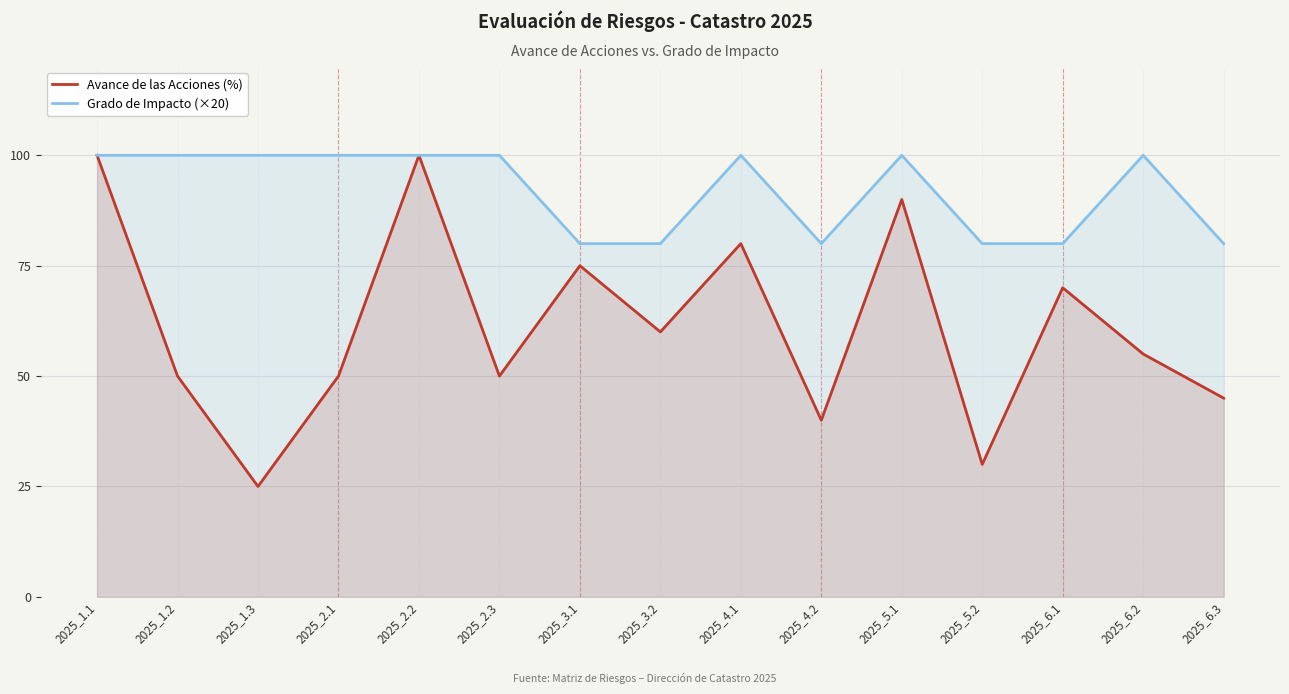

Between 2025_5.2 and 2025_6.1, which is larger?

2025_6.1